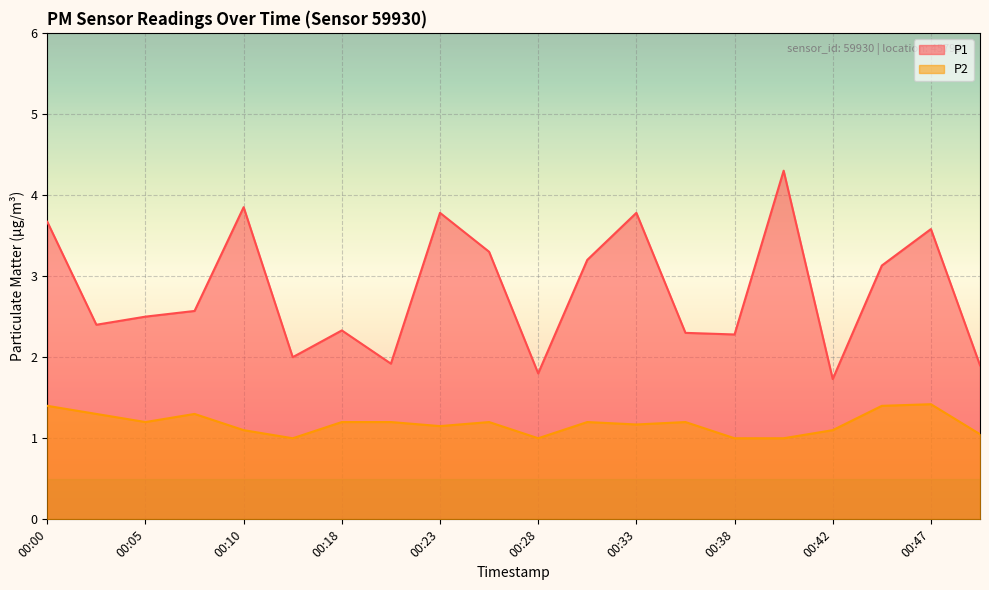

True or false: P1 and P2 intersect in this chart.

False